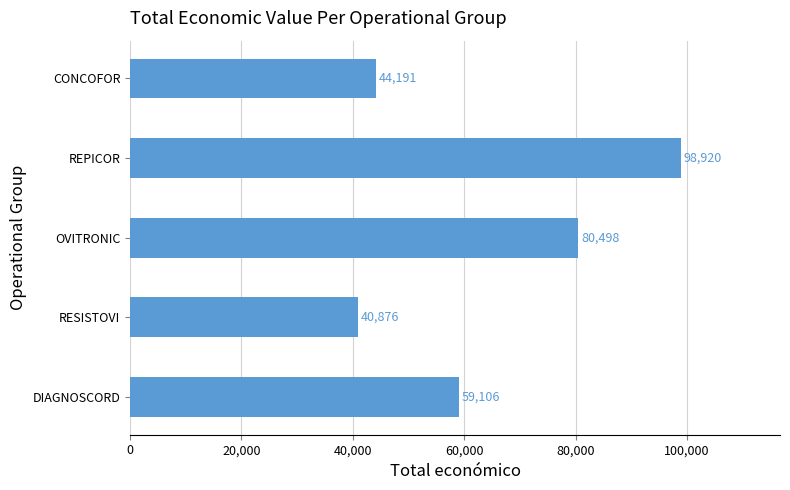

Rank the categories by value from lowest to highest.

RESISTOVI, CONCOFOR, DIAGNOSCORD, OVITRONIC, REPICOR